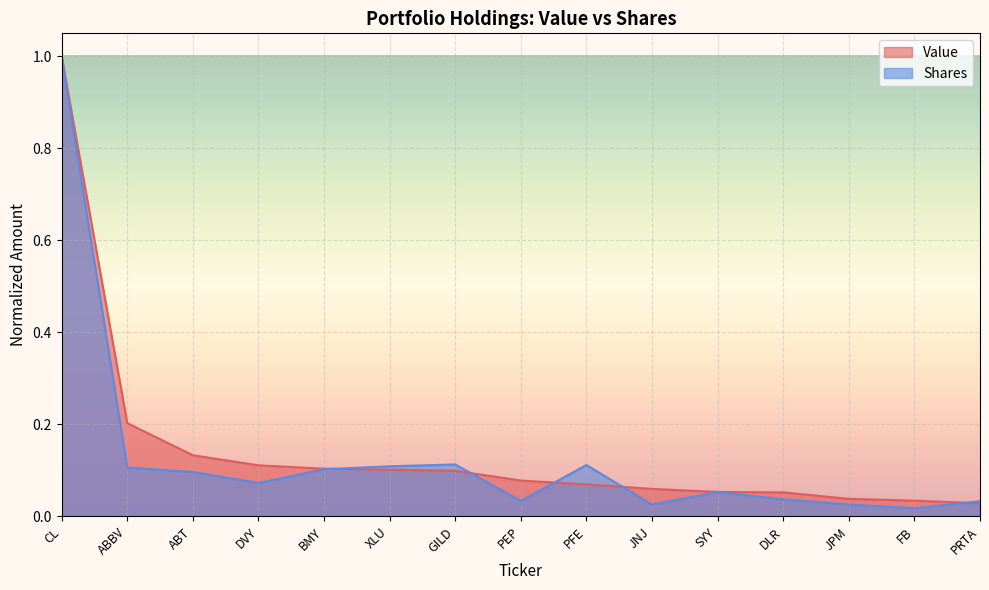

What is the sum of all Value values?

2.2